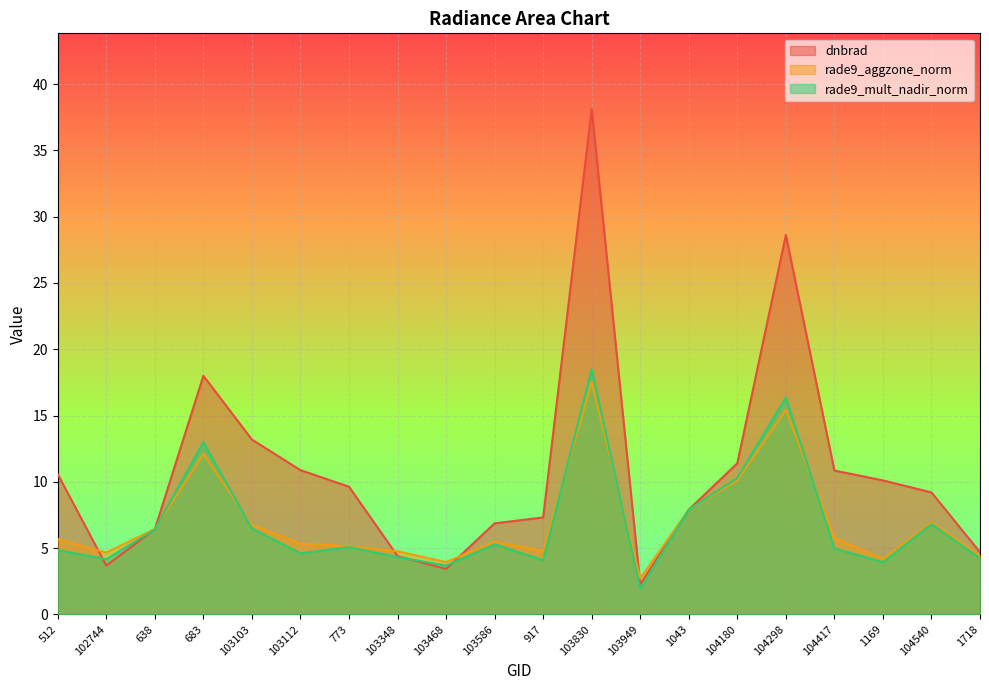

Does the chart display data point markers on the line(s)?

No